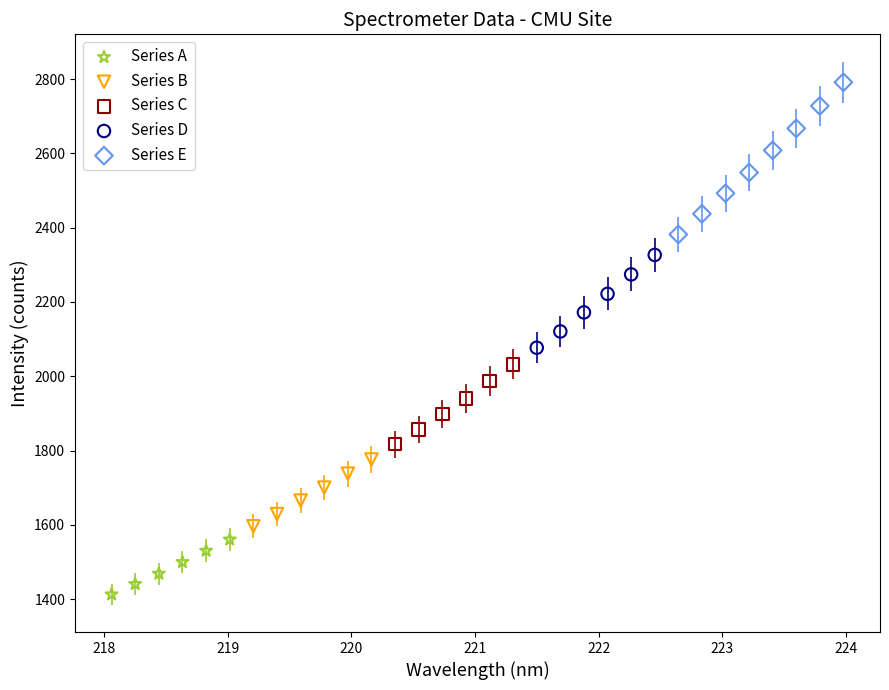

Which series reaches the maximum Y coordinate?

Series E